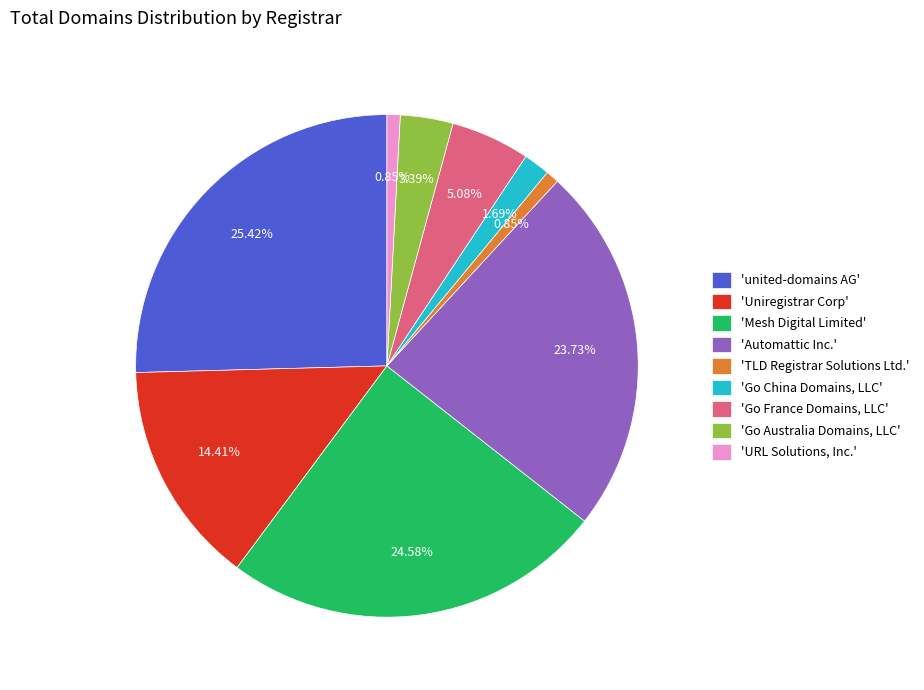

Does any single category account for the majority?

No